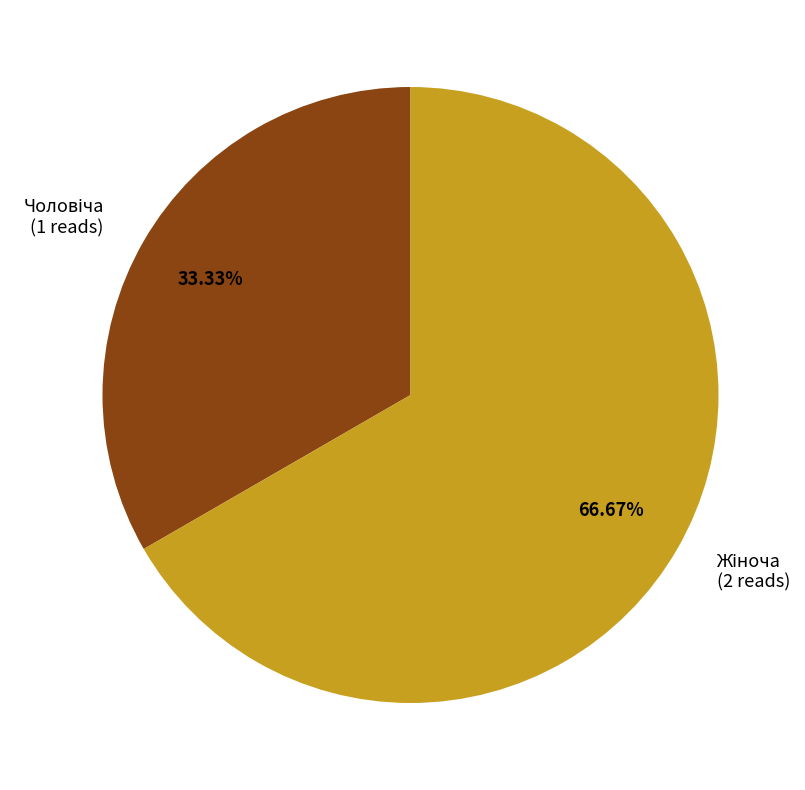

Is there a majority slice in this chart?

Yes